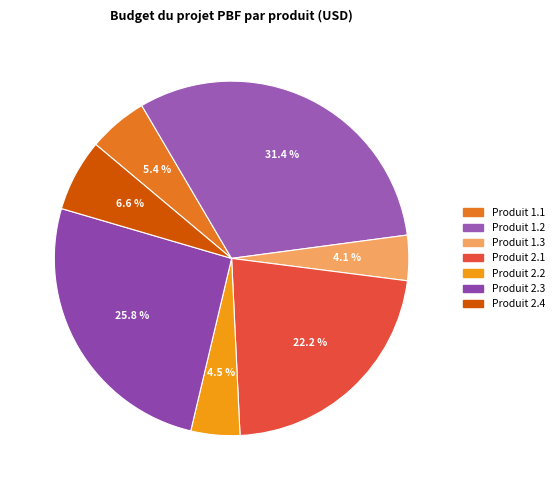

Is there any slice that represents more than half of the pie?

No